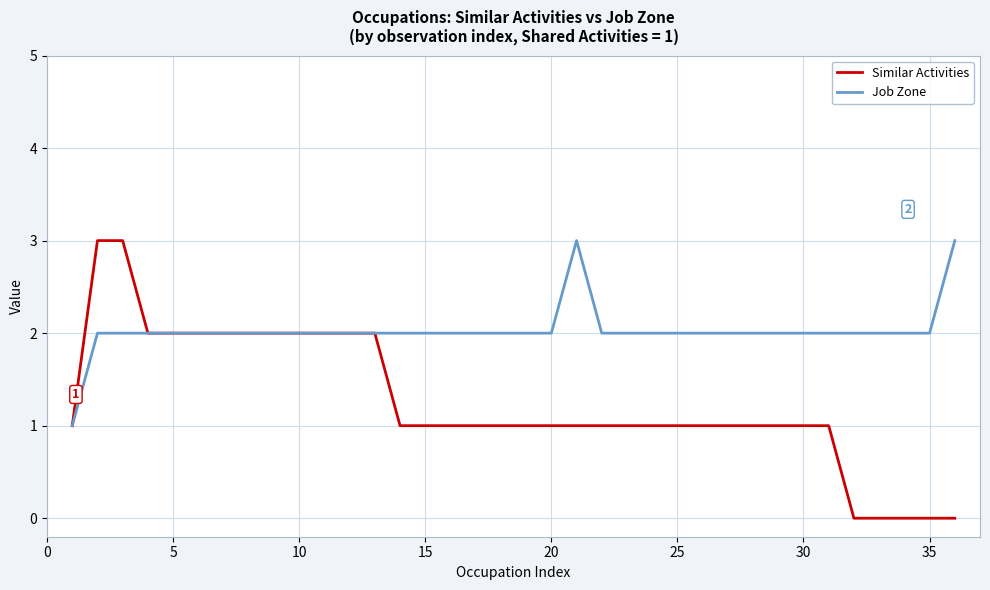

Which series has the widest spread of values?

Similar Activities